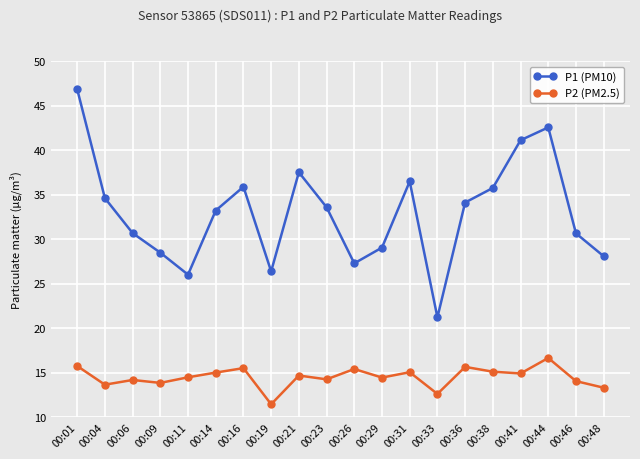

Read the P2 (PM2.5) value at 00:09.

13.9